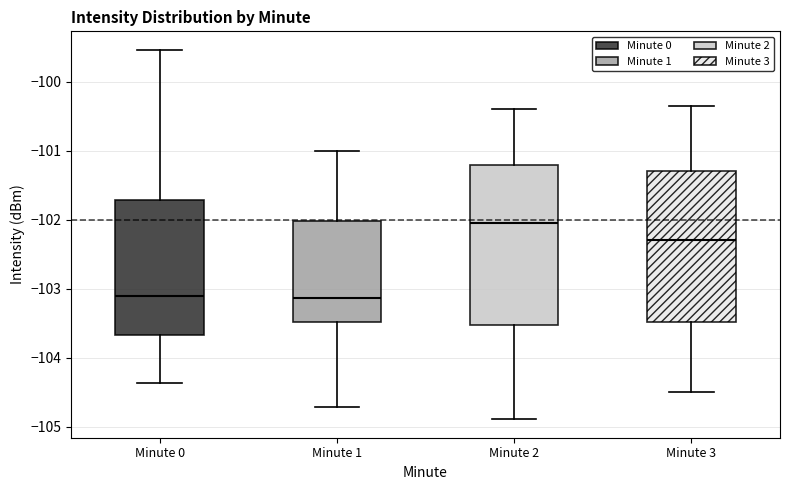

Reading left to right, transcribe this box plot: for each box, give where its median line is, the range the box spans, and where its two whiskers end, as read against the y-axis. The values are not printed on the chart, so give them approximately, as read against the axis.

Minute 0: median -103.1, box -103.7 to -101.7, whiskers -104.4 to -99.5
Minute 1: median -103.1, box -103.5 to -102.0, whiskers -104.7 to -101.0
Minute 2: median -102.1, box -103.5 to -101.2, whiskers -104.9 to -100.4
Minute 3: median -102.3, box -103.5 to -101.3, whiskers -104.5 to -100.3